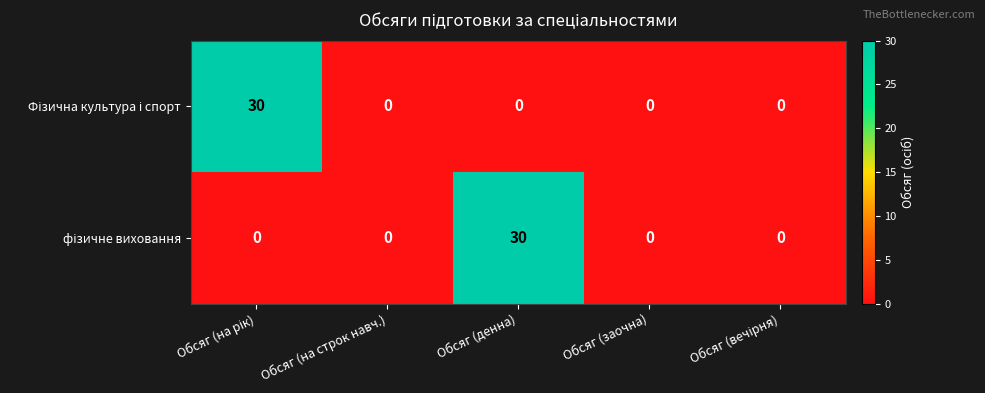

What is the difference between the highest and lowest values at Обсяг (денна)?

30